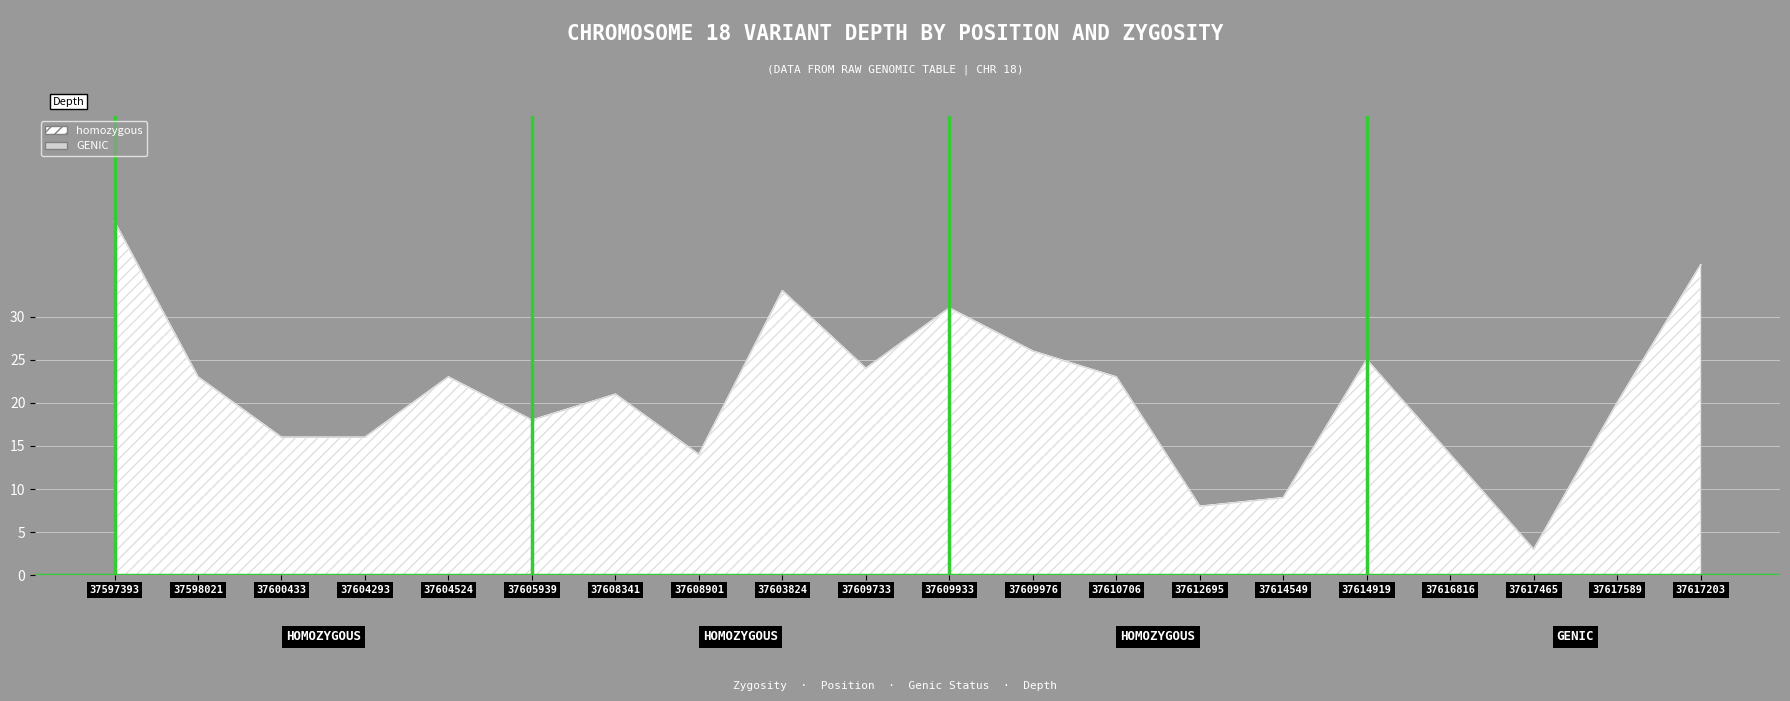

What position from the right is 37608341?

14